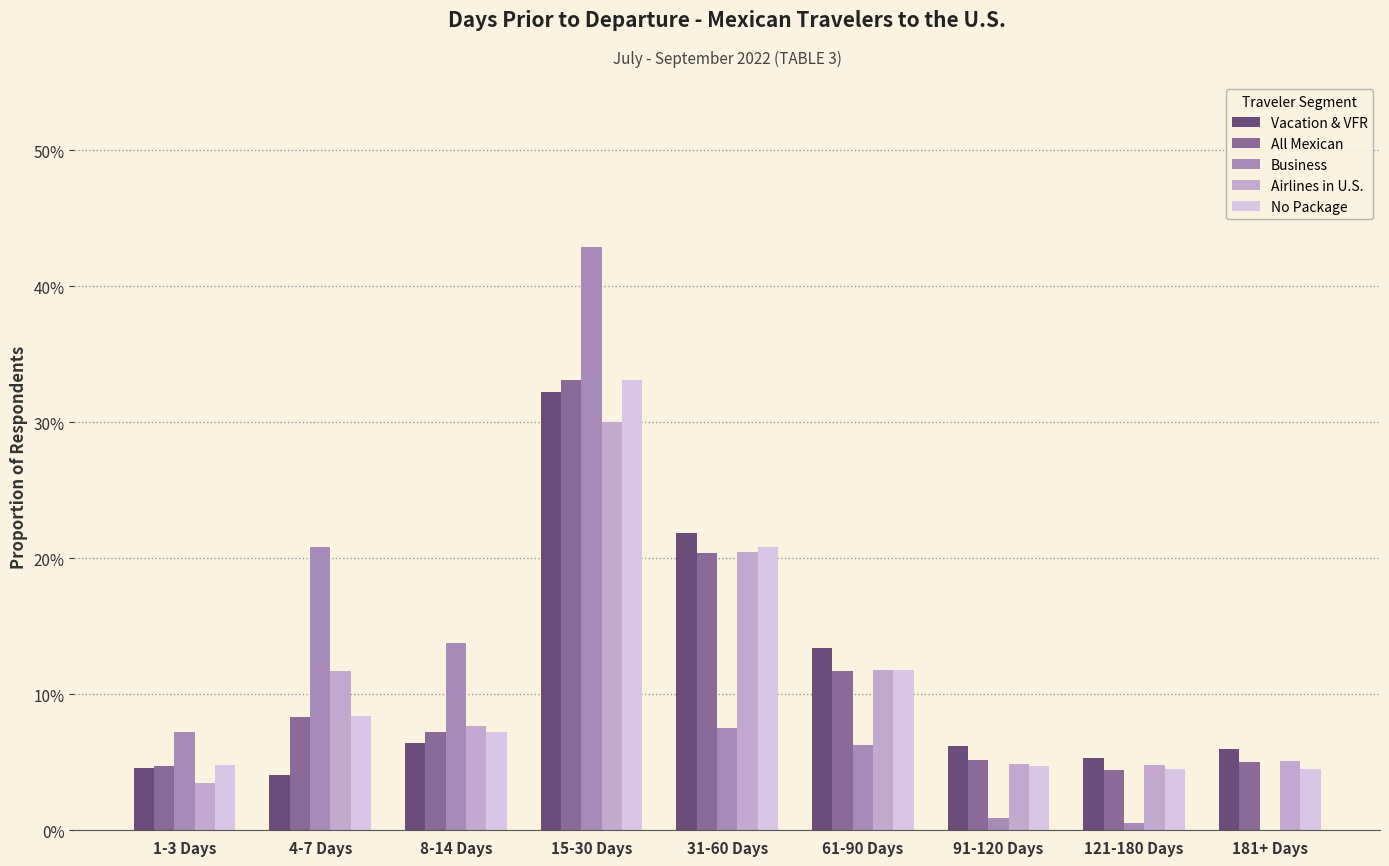

What is the sum of the Business values at 121-180 Days and 61-90 Days?

0.1